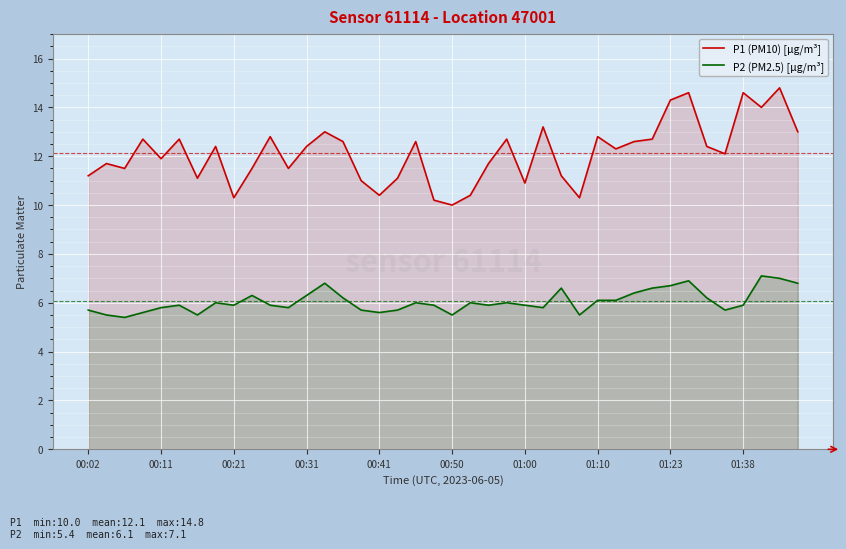

Rank the series by their maximum value, from lowest to highest.

P2 (PM2.5) [µg/m³], P1 (PM10) [µg/m³]